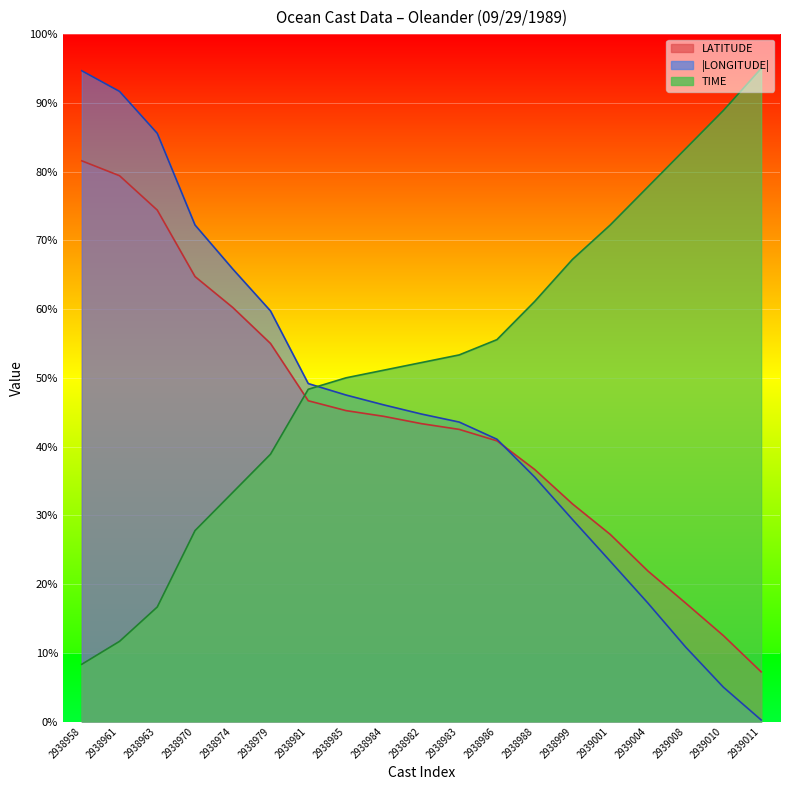

True or false: LATITUDE has a value of 81.6 at 2938958.

True